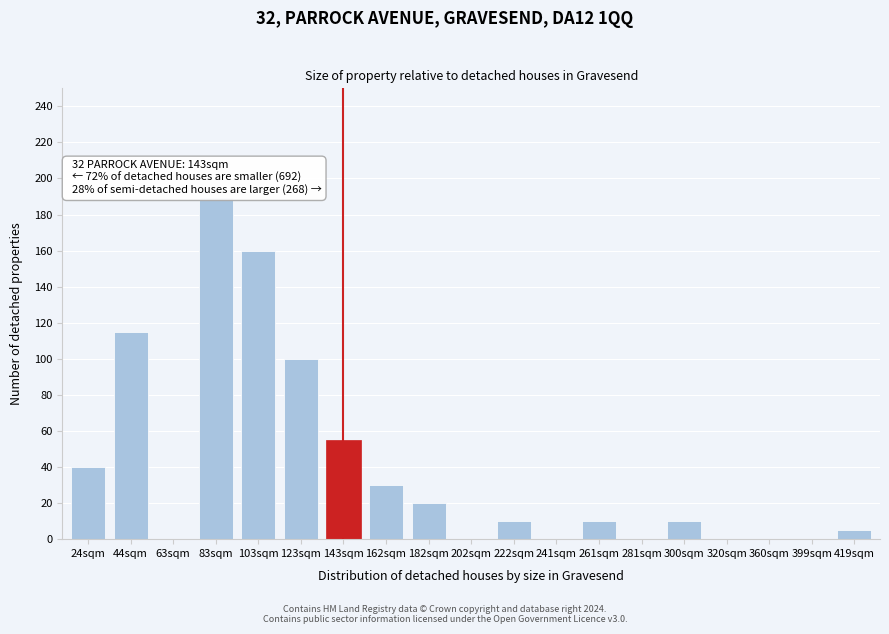

Reading left to right, what are all the values shown in this chart?

24sqm=40	44sqm=115	63sqm=0	83sqm=190	103sqm=160	123sqm=100	143sqm=55	162sqm=30	182sqm=20	202sqm=0	222sqm=10	241sqm=0	261sqm=10	281sqm=0	300sqm=10	320sqm=0	360sqm=0	399sqm=0	419sqm=5